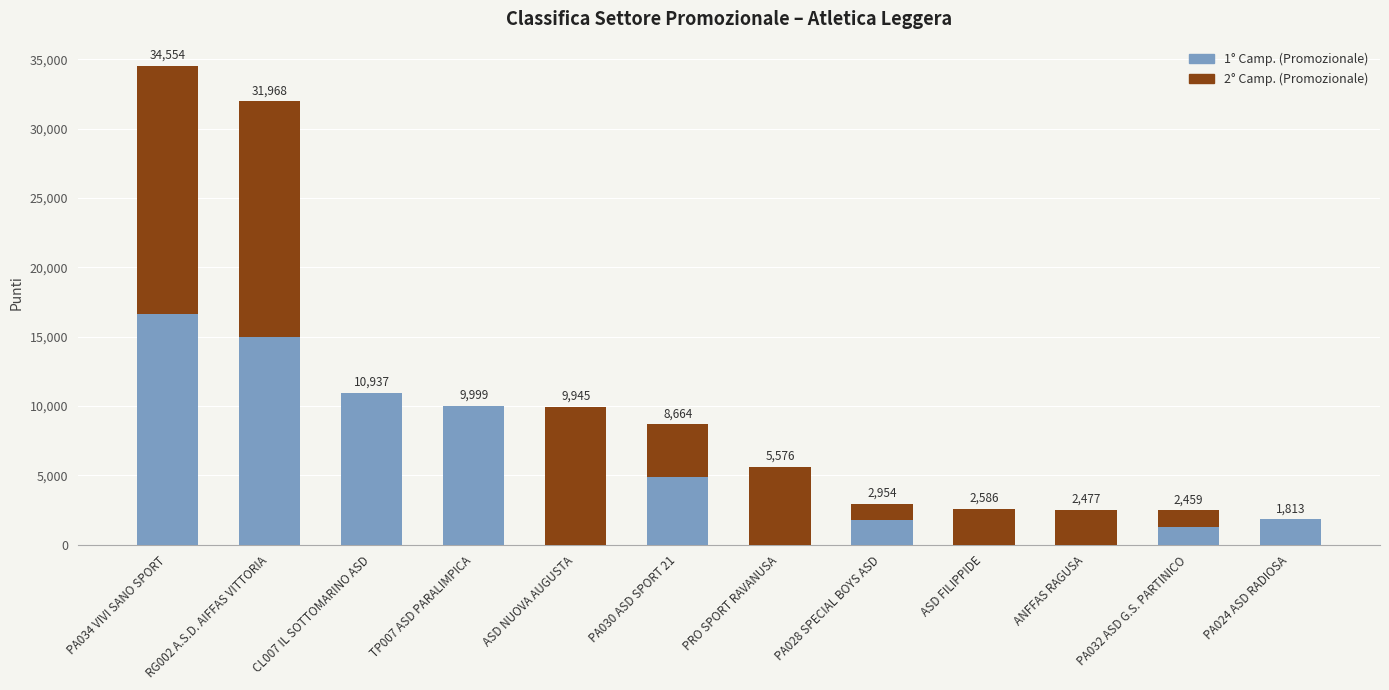

What is the highest value of the 1° Camp. (Promozionale) series?

16649